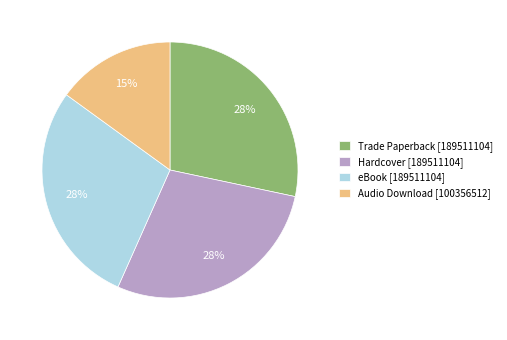

Does any single category account for the majority?

No